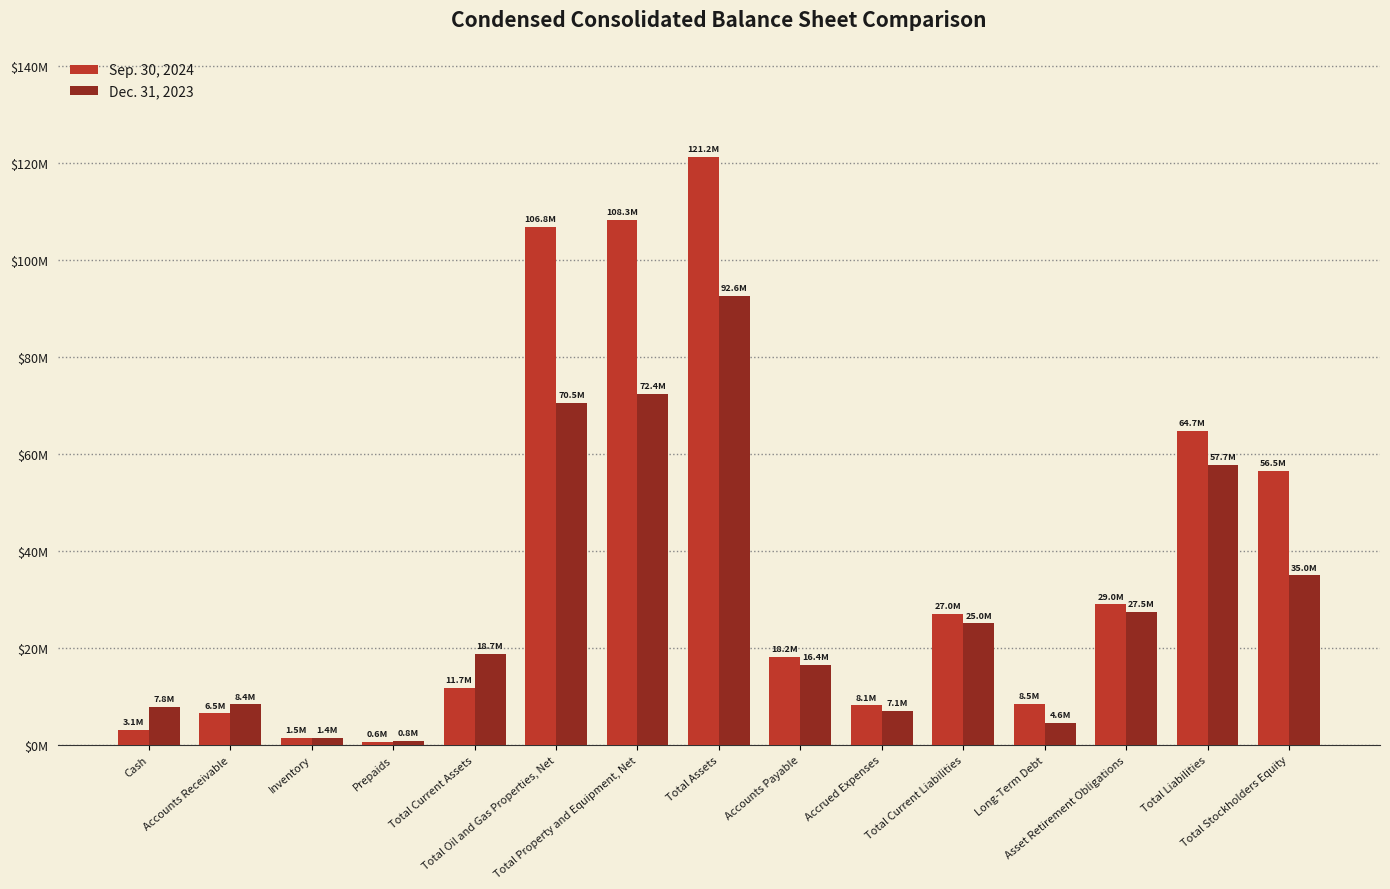

Are the bars grouped side by side (vs. stacked)?

Yes